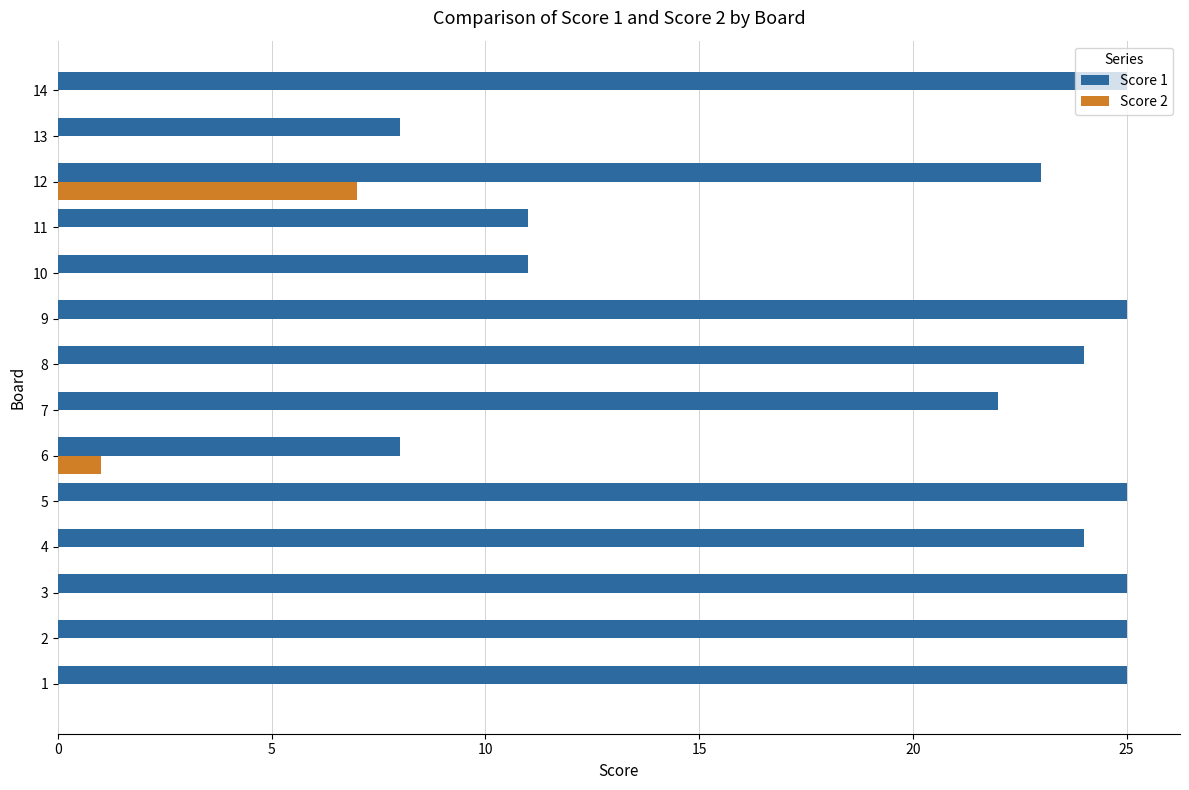

What is the highest value of the Score 2 series?

7